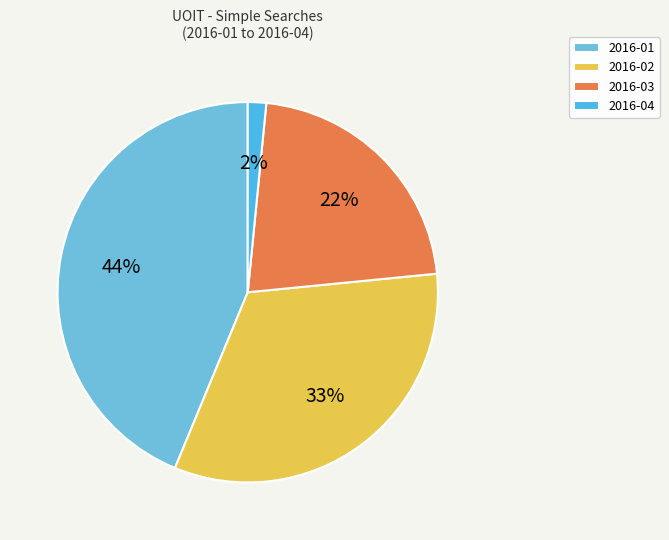

Is 2016-01 the majority of the pie?

No